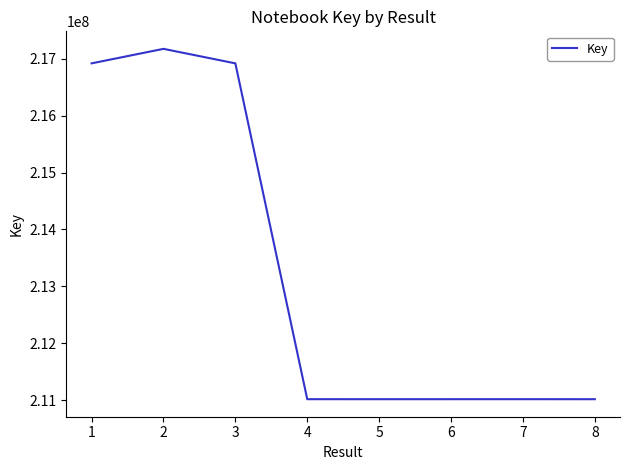

Approximately how many times larger is the value at 6 compared to 7?

1.0